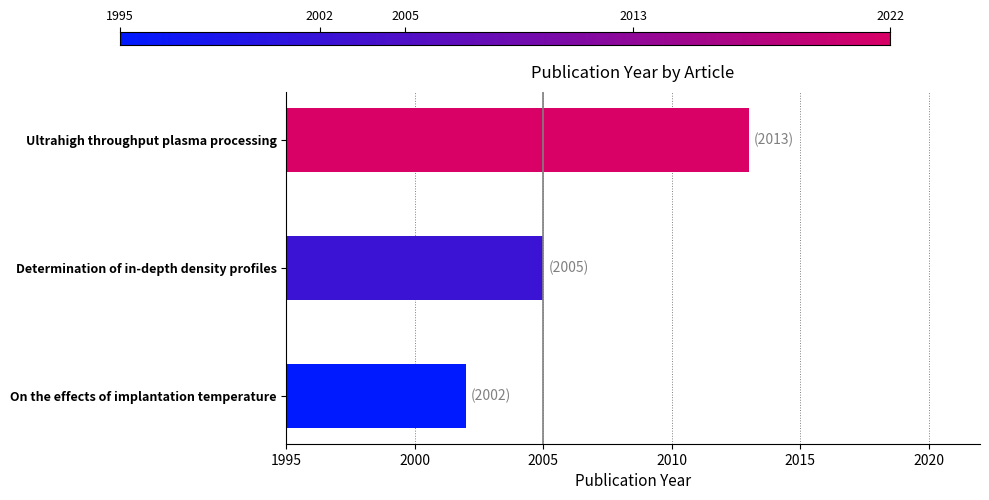

How many bars are there in total?

3